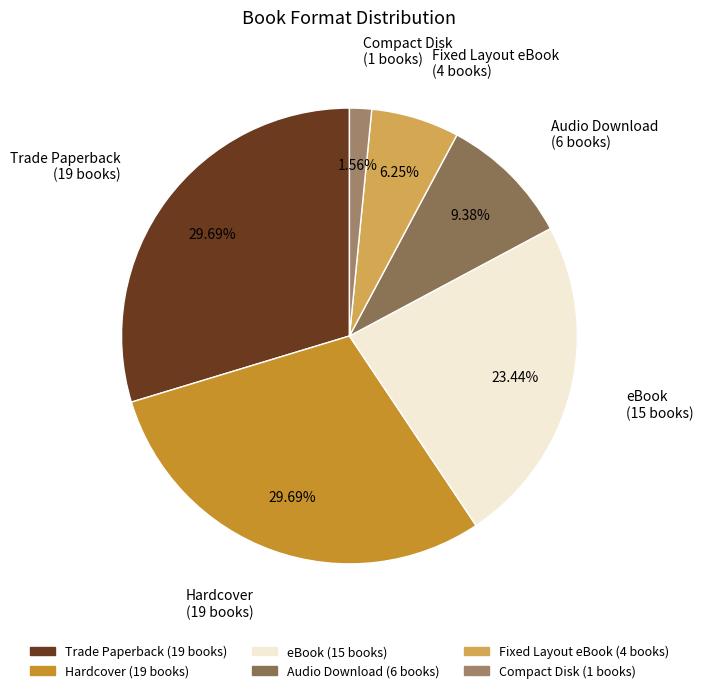

Do eBook and Audio Download together represent more than half of the pie?

No